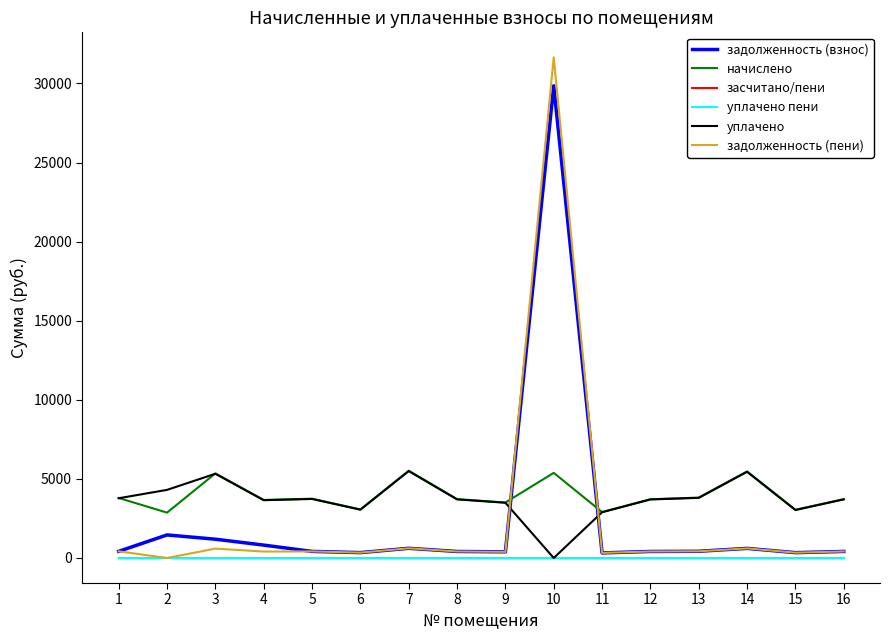

At how many categories does at least one series exceed 21079?

1